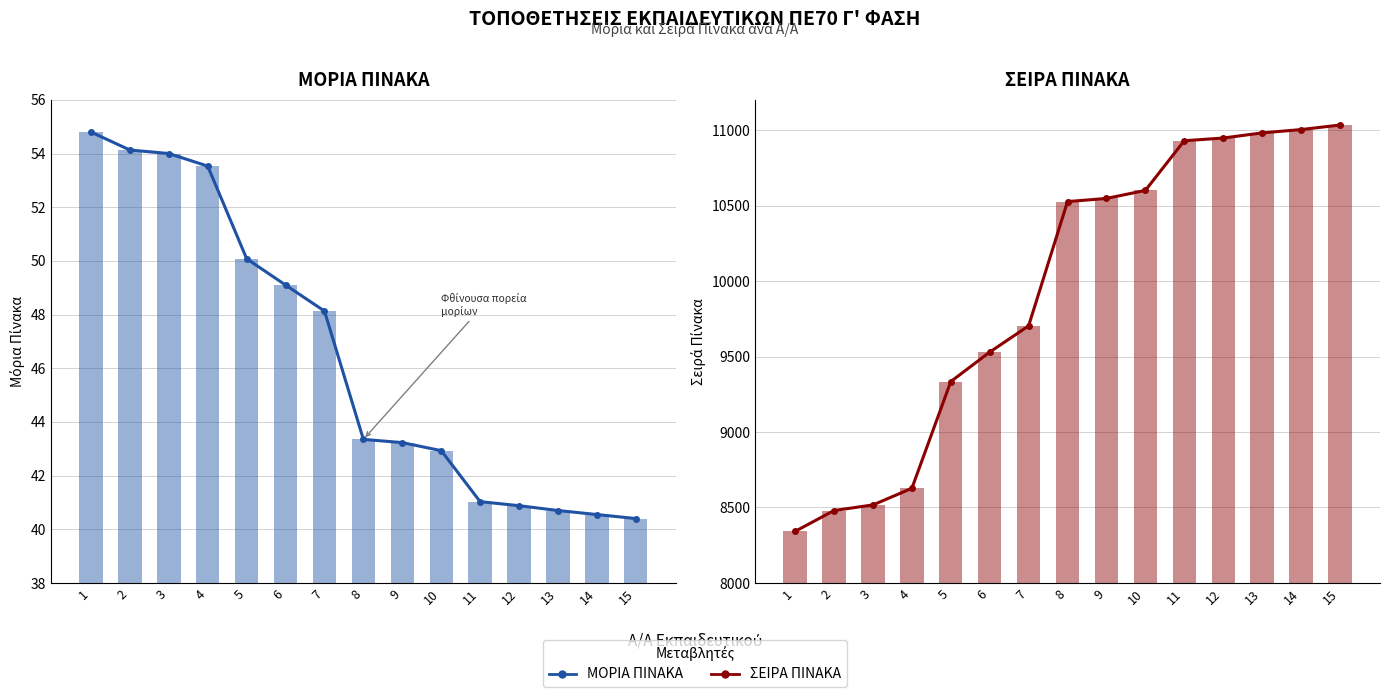

What is the value of the ΣΕΙΡΑ ΠΙΝΑΚΑ (γραμμή) bar at the 2nd from the left?

8480.0